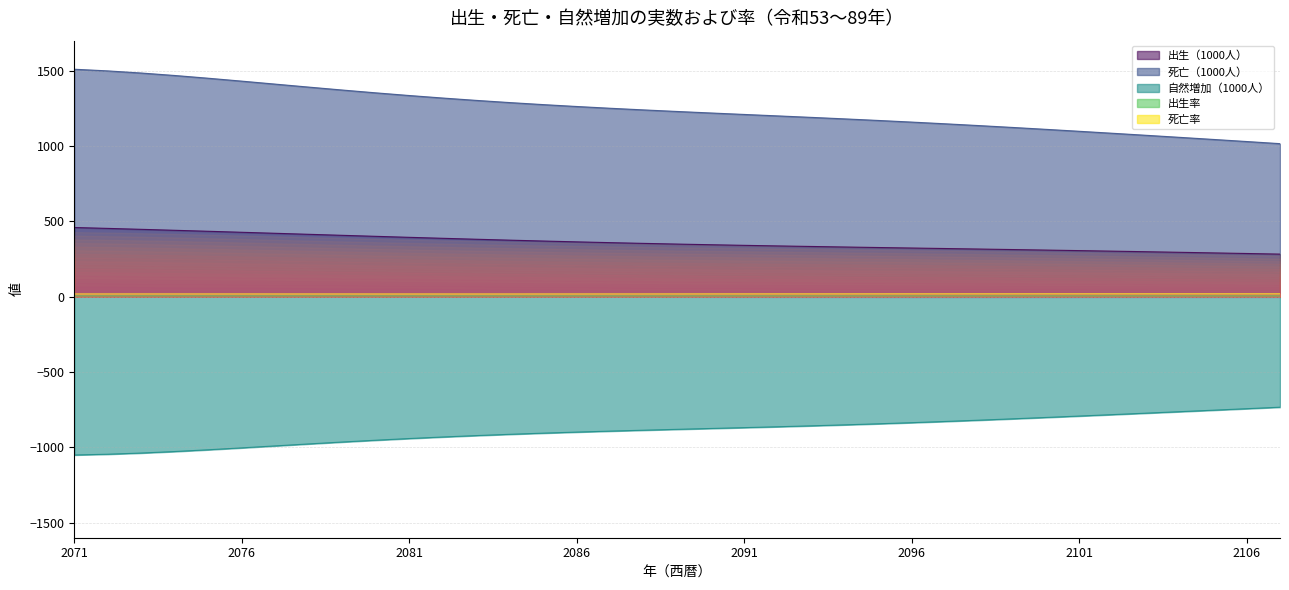

True or false: 出生率 and 出生（1000人） intersect in this chart.

False